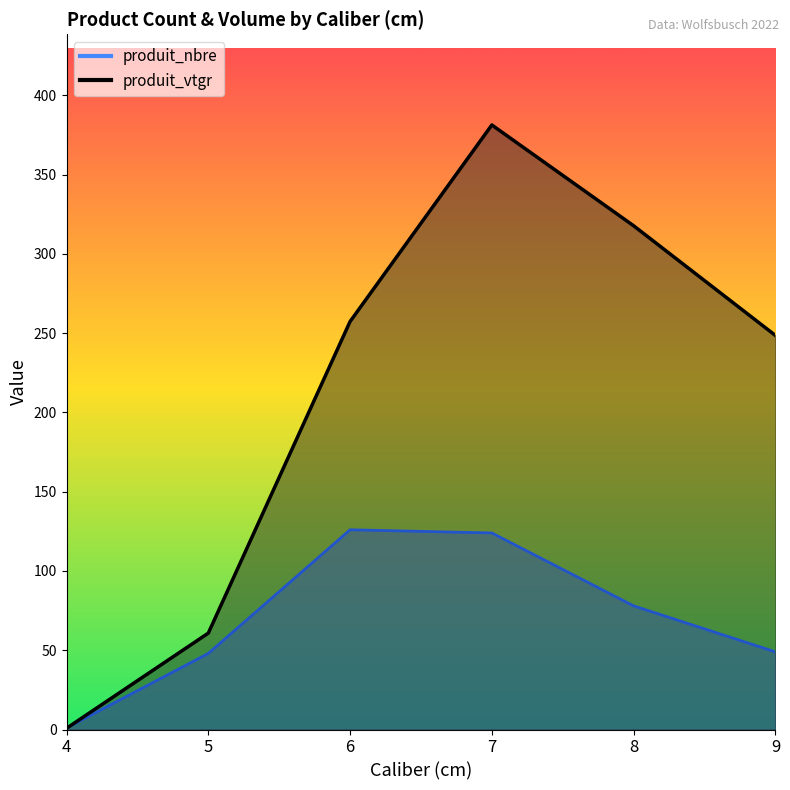

At which category does produit_nbre reach its first local peak?

6